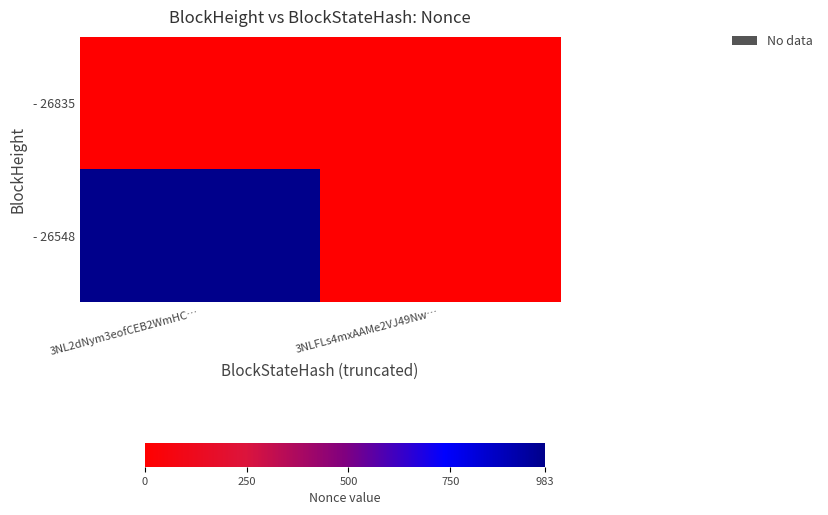

How many series are shown in this chart?

2